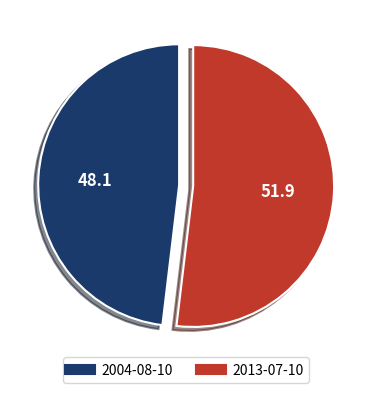

The 2013-07-10 slice represents 52% of the pie. True or false?

True